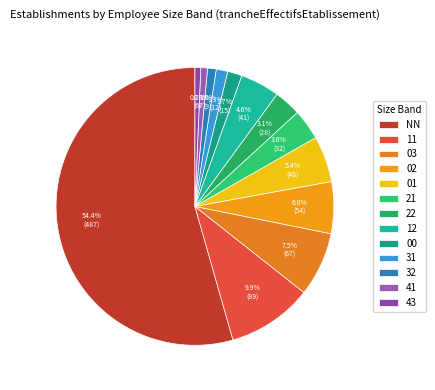

Does any single category account for the majority?

Yes